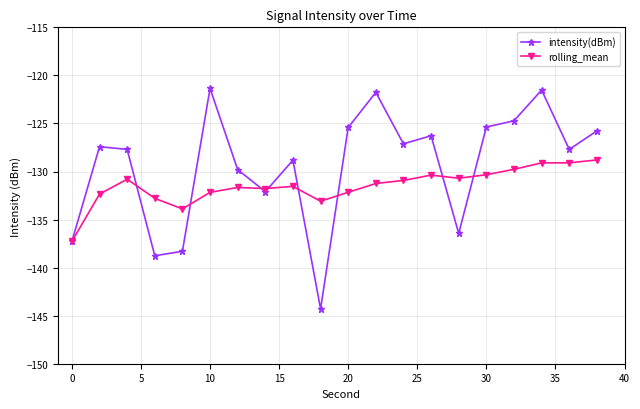

What is the value of the rolling_mean point at the 2nd from the left?

-132.4